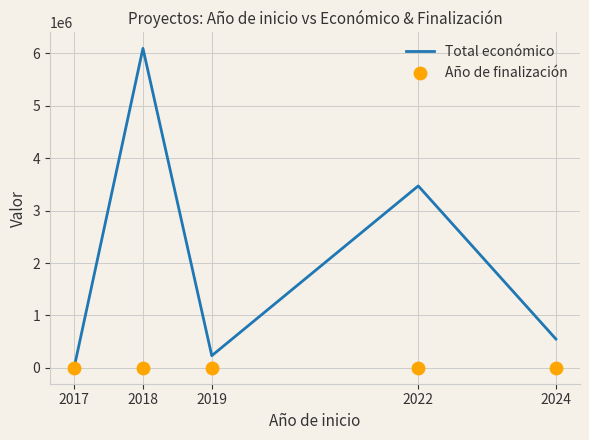

At how many categories does at least one series exceed 4818303?

1